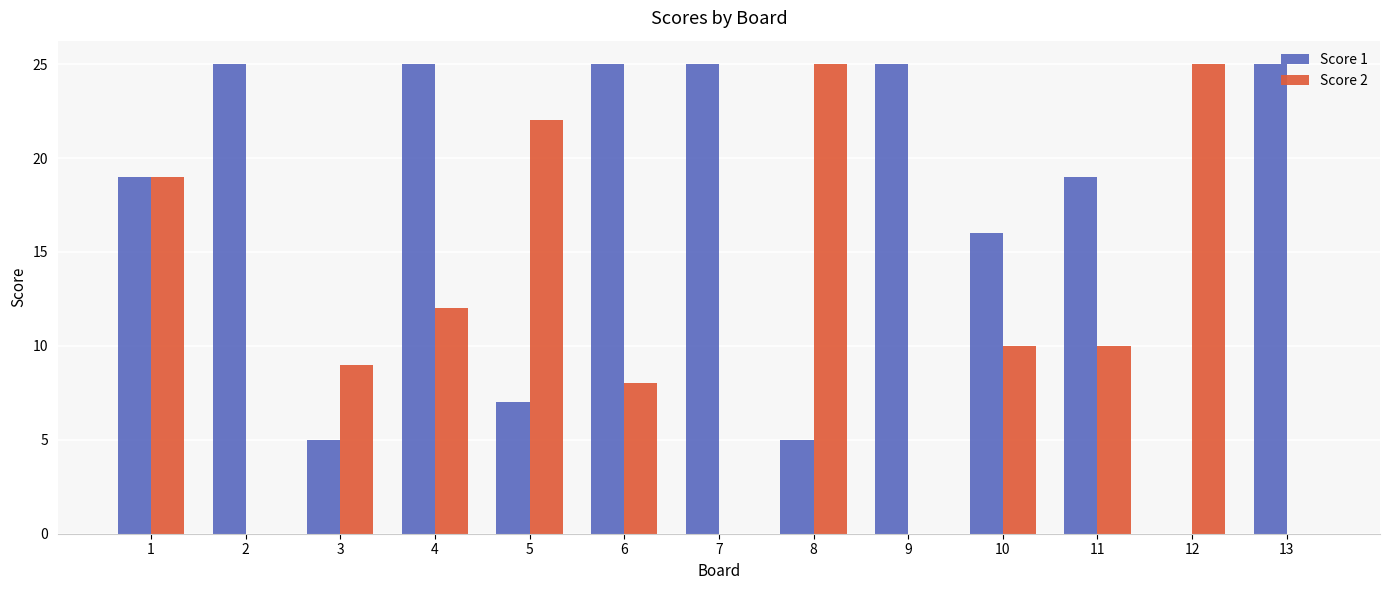

Which series changed the most between 5 and 6?

Score 1